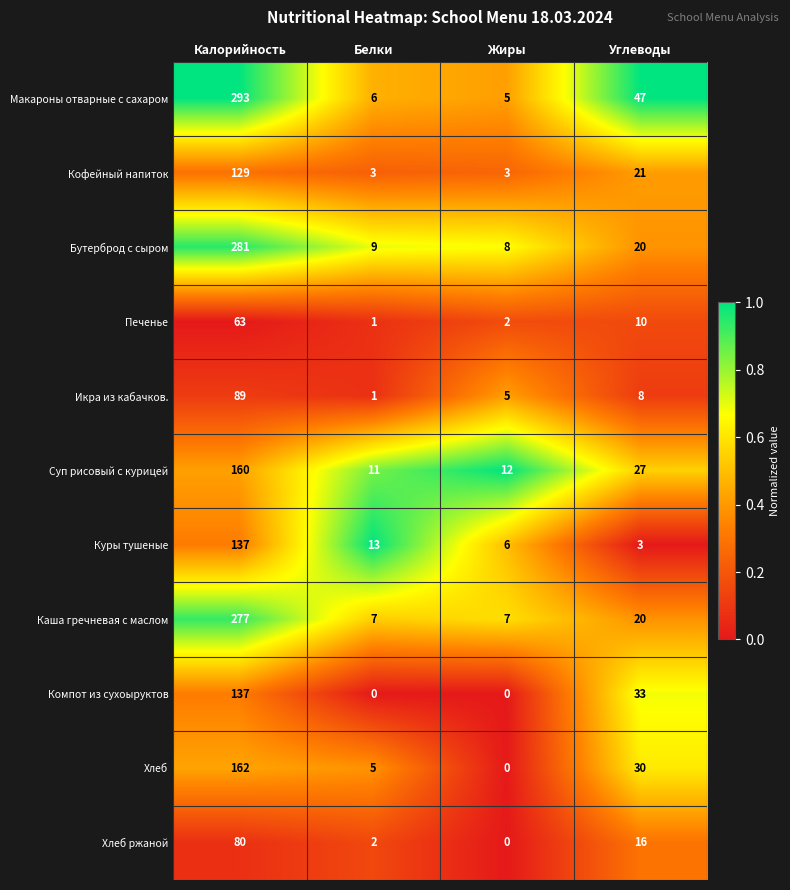

What is the difference between the maximum and minimum values in the Хлеб ржаной series?

80